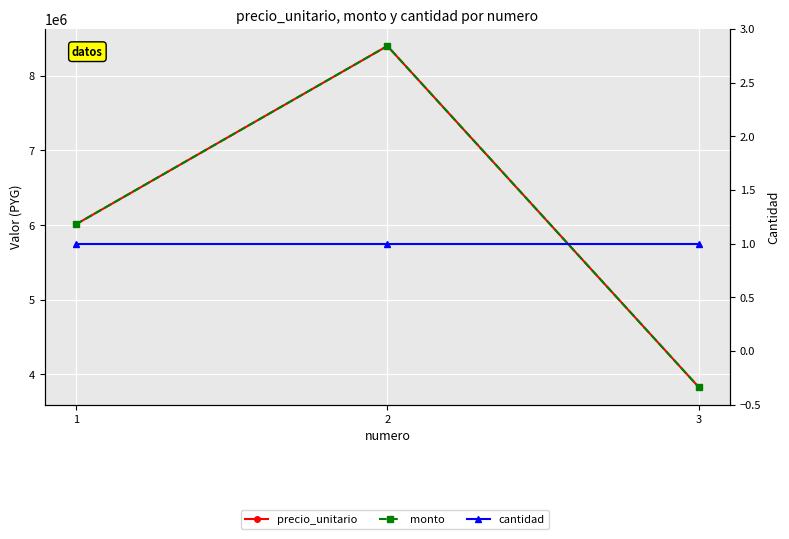

What is the average value of the cantidad series?

1